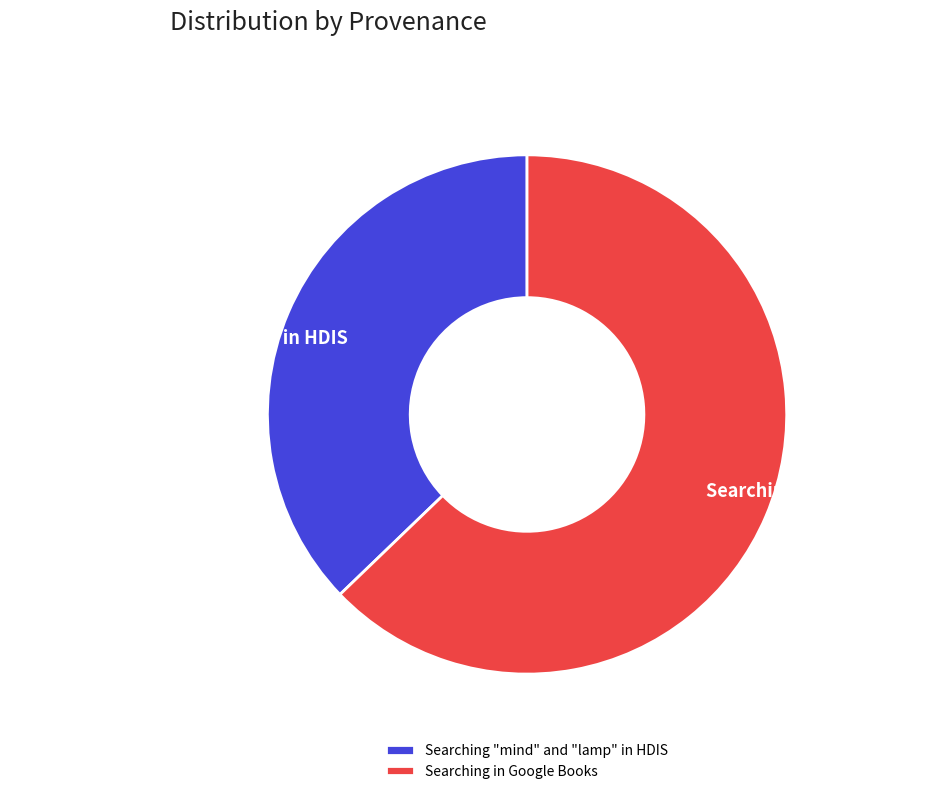

What is the ratio of the value at Searching "mind" and "lamp" in HDIS to the value at Searching in Google Books?

0.6